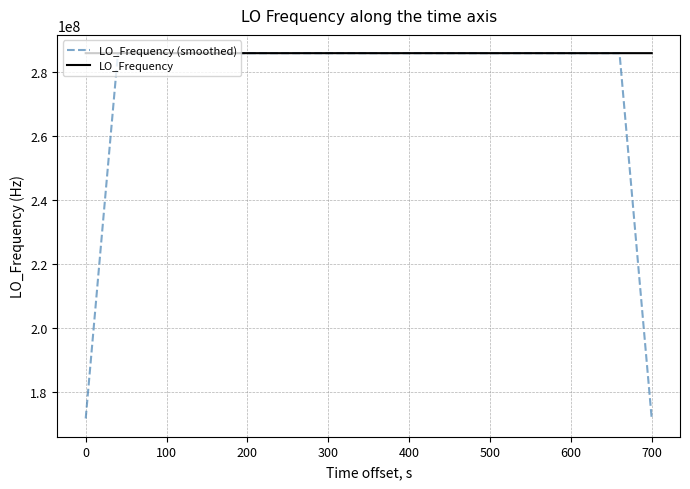

How many distinct data groups are displayed?

2